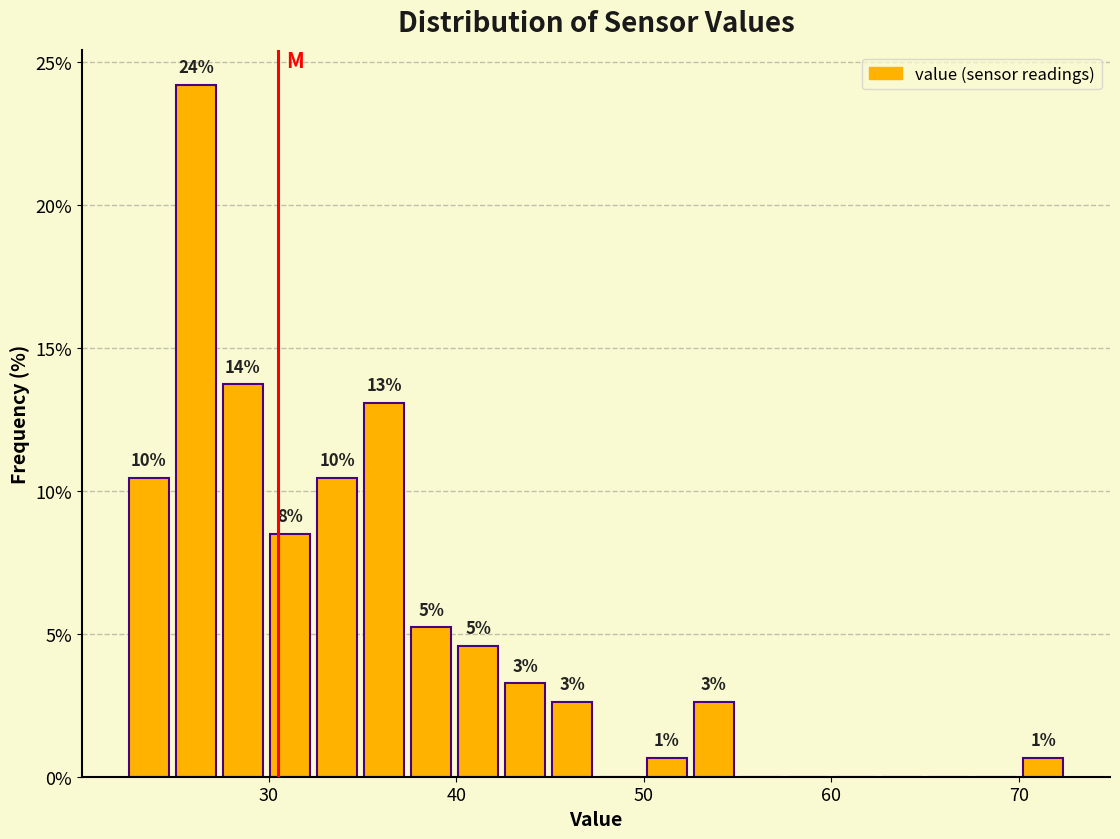

Around what value on the x-axis is the tallest bar? Give the approximate position of its centre, as read against the axis.

26